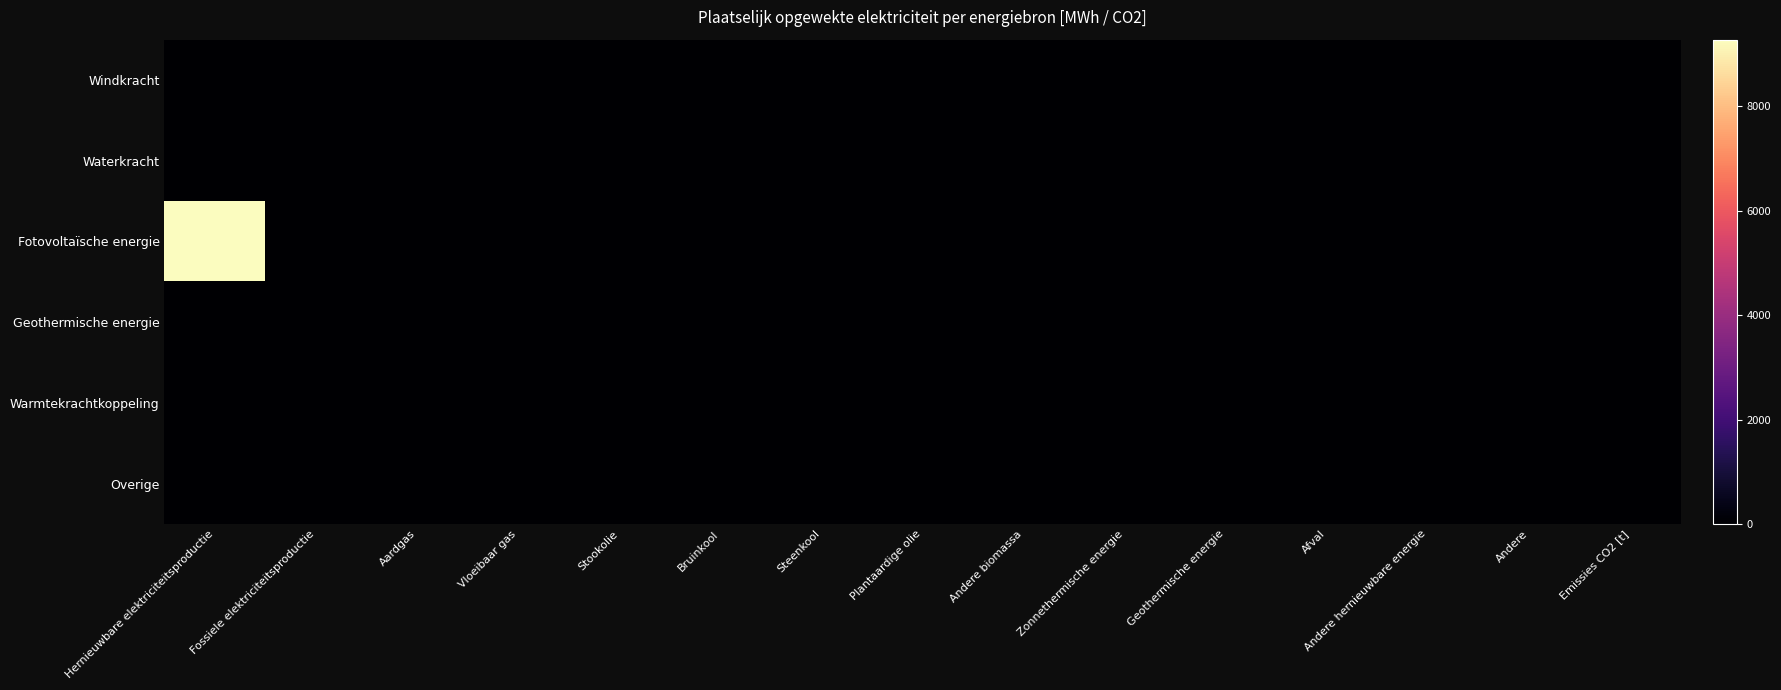

Reading left to right, extract all data points from this chart.

Windkracht: Hernieuwbare elektriciteitsproductie=0.0	Fossiele elektriciteitsproductie=0.0	Aardgas=0.0	Vloeibaar gas=0.0	Stookolie=0.0	Bruinkool=0.0	Steenkool=0.0	Plantaardige olie=0.0	Andere biomassa=0.0	Zonnethermische energie=0.0	Geothermische energie=0.0	Afval=0.0	Andere hernieuwbare energie=0.0	Andere=0.0	Emissies CO2 [t]=0.0
Waterkracht: Hernieuwbare elektriciteitsproductie=0.0	Fossiele elektriciteitsproductie=0.0	Aardgas=0.0	Vloeibaar gas=0.0	Stookolie=0.0	Bruinkool=0.0	Steenkool=0.0	Plantaardige olie=0.0	Andere biomassa=0.0	Zonnethermische energie=0.0	Geothermische energie=0.0	Afval=0.0	Andere hernieuwbare energie=0.0	Andere=0.0	Emissies CO2 [t]=0.0
Fotovoltaïsche energie: Hernieuwbare elektriciteitsproductie=9277.9	Fossiele elektriciteitsproductie=0.0	Aardgas=0.0	Vloeibaar gas=0.0	Stookolie=0.0	Bruinkool=0.0	Steenkool=0.0	Plantaardige olie=0.0	Andere biomassa=0.0	Zonnethermische energie=0.0	Geothermische energie=0.0	Afval=0.0	Andere hernieuwbare energie=0.0	Andere=0.0	Emissies CO2 [t]=0.0
Geothermische energie: Hernieuwbare elektriciteitsproductie=0.0	Fossiele elektriciteitsproductie=0.0	Aardgas=0.0	Vloeibaar gas=0.0	Stookolie=0.0	Bruinkool=0.0	Steenkool=0.0	Plantaardige olie=0.0	Andere biomassa=0.0	Zonnethermische energie=0.0	Geothermische energie=0.0	Afval=0.0	Andere hernieuwbare energie=0.0	Andere=0.0	Emissies CO2 [t]=0.0
Warmtekrachtkoppeling: Hernieuwbare elektriciteitsproductie=0.0	Fossiele elektriciteitsproductie=0.0	Aardgas=0.0	Vloeibaar gas=0.0	Stookolie=0.0	Bruinkool=0.0	Steenkool=0.0	Plantaardige olie=0.0	Andere biomassa=0.0	Zonnethermische energie=0.0	Geothermische energie=0.0	Afval=0.0	Andere hernieuwbare energie=0.0	Andere=0.0	Emissies CO2 [t]=0.0
Overige: Hernieuwbare elektriciteitsproductie=0.0	Fossiele elektriciteitsproductie=0.0	Aardgas=0.0	Vloeibaar gas=0.0	Stookolie=0.0	Bruinkool=0.0	Steenkool=0.0	Plantaardige olie=0.0	Andere biomassa=0.0	Zonnethermische energie=0.0	Geothermische energie=0.0	Afval=0.0	Andere hernieuwbare energie=0.0	Andere=0.0	Emissies CO2 [t]=0.0